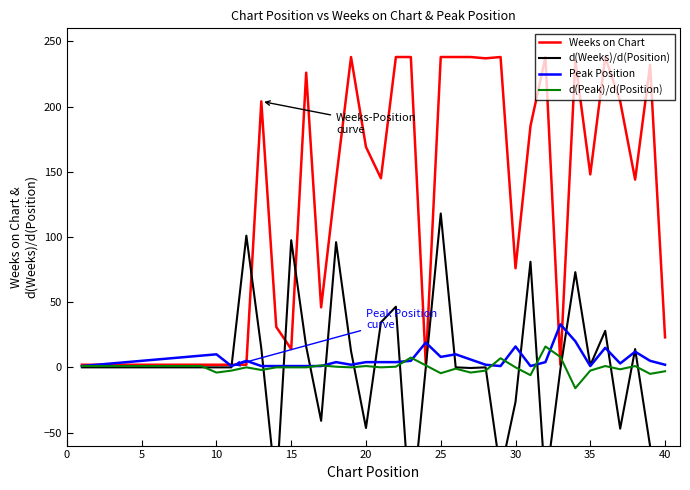

Which series has the largest range (max minus min)?

d(Weeks)/d(Position)